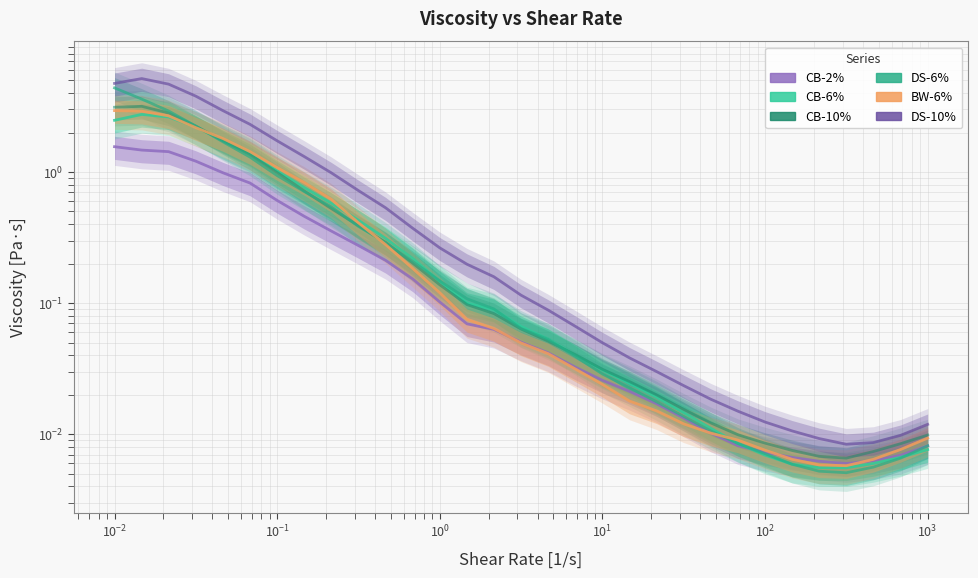

True or false: CB-6% and BW-6% intersect in this chart.

True